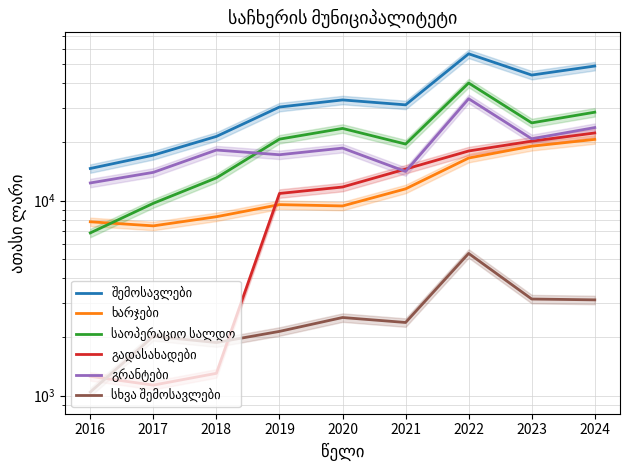

True or false: გადასახადები and საოპერაციო სალდო intersect in this chart.

False